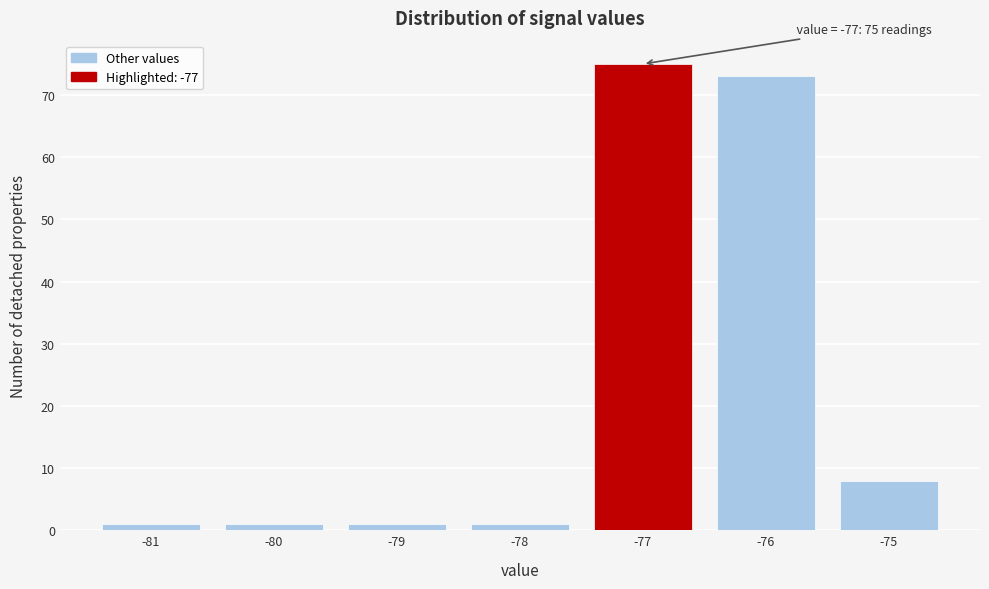

Reading right to left, what are all the values shown in this chart?

-75=8	-76=73	-77=75	-78=1	-79=1	-80=1	-81=1